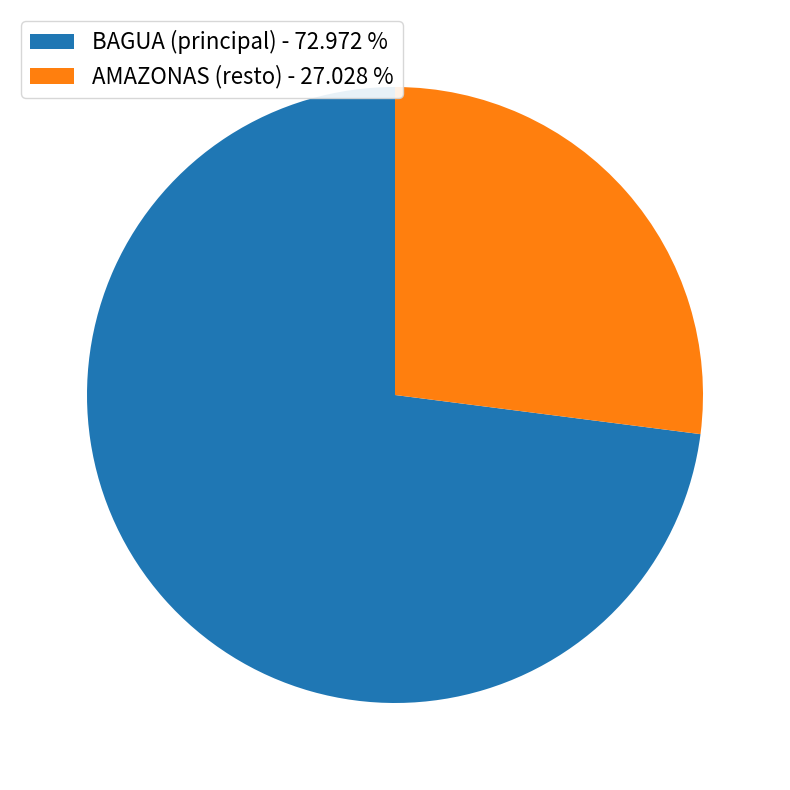

Does AMAZONAS (resto) - 27.028 % represent more than half of the total?

No